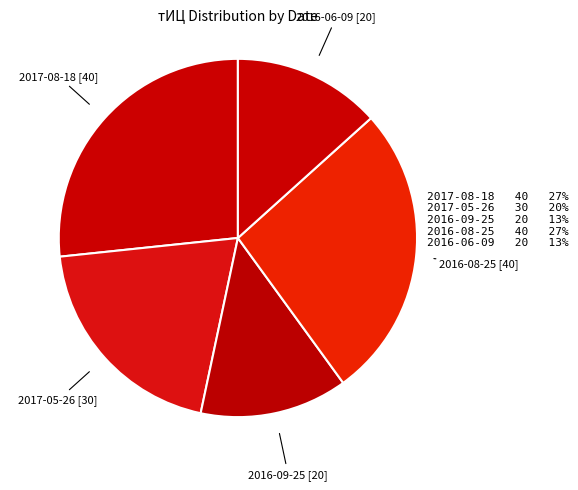

Is it true that 2017-05-26 is 33% of the pie?

False